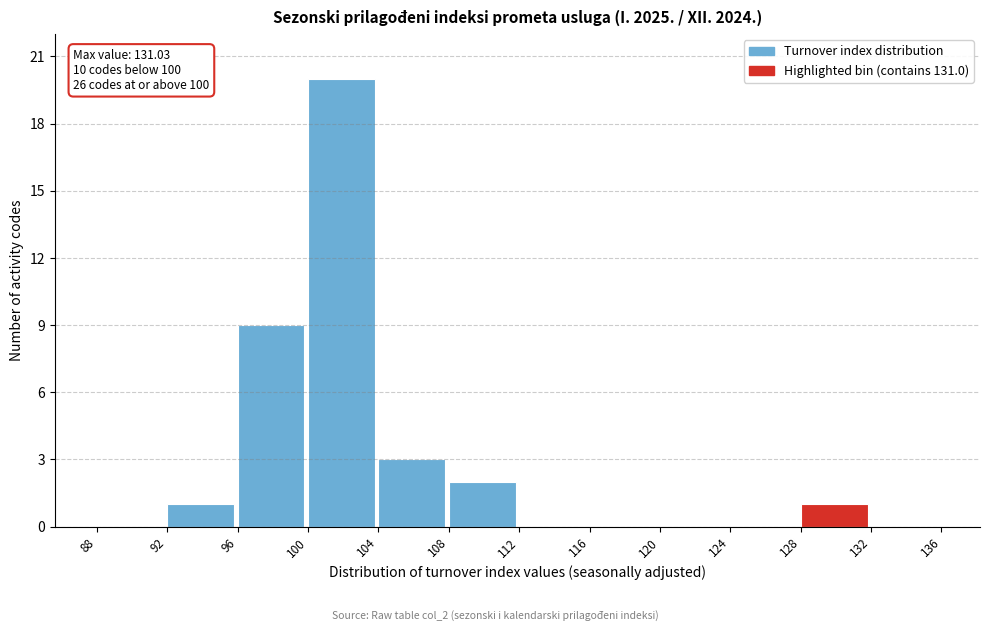

Over which range of the x-axis is the bar tallest?

100 to 104